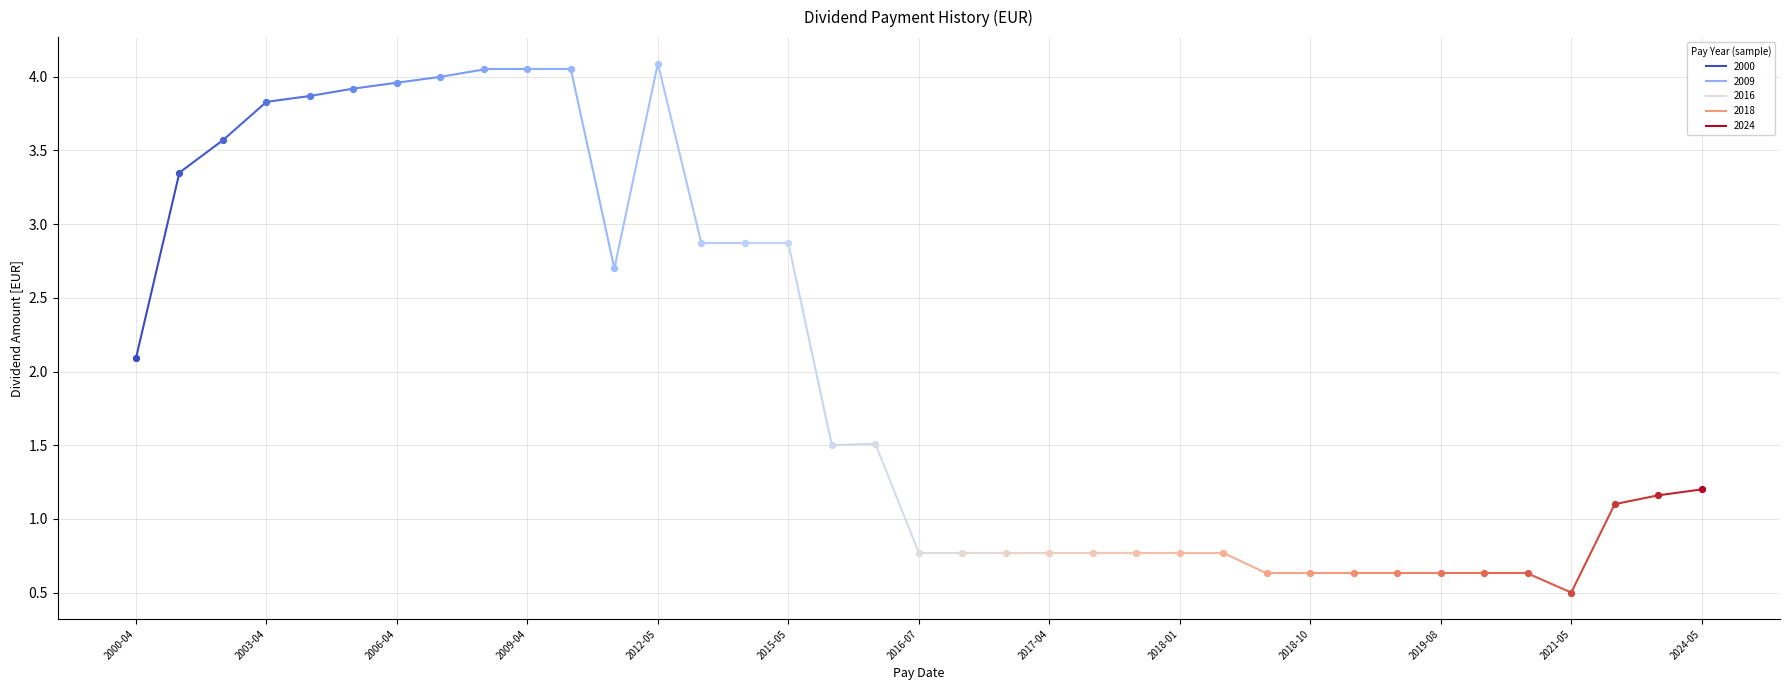

Which has a higher value, 2002-04-09 or 2009-04-24?

2009-04-24